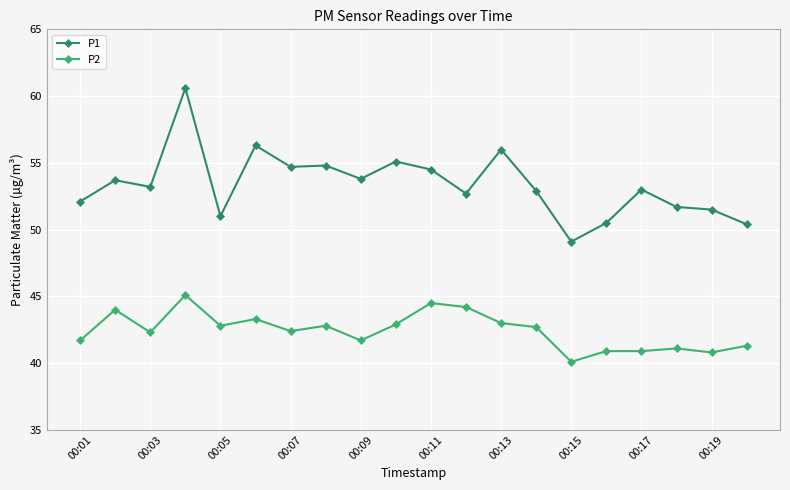

True or false: P2 has more than 1 points higher than both neighbors.

True